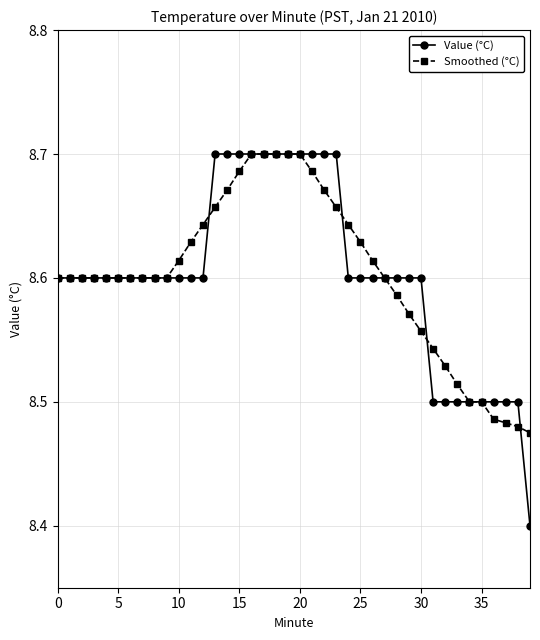

What is the smallest value displayed?

8.4